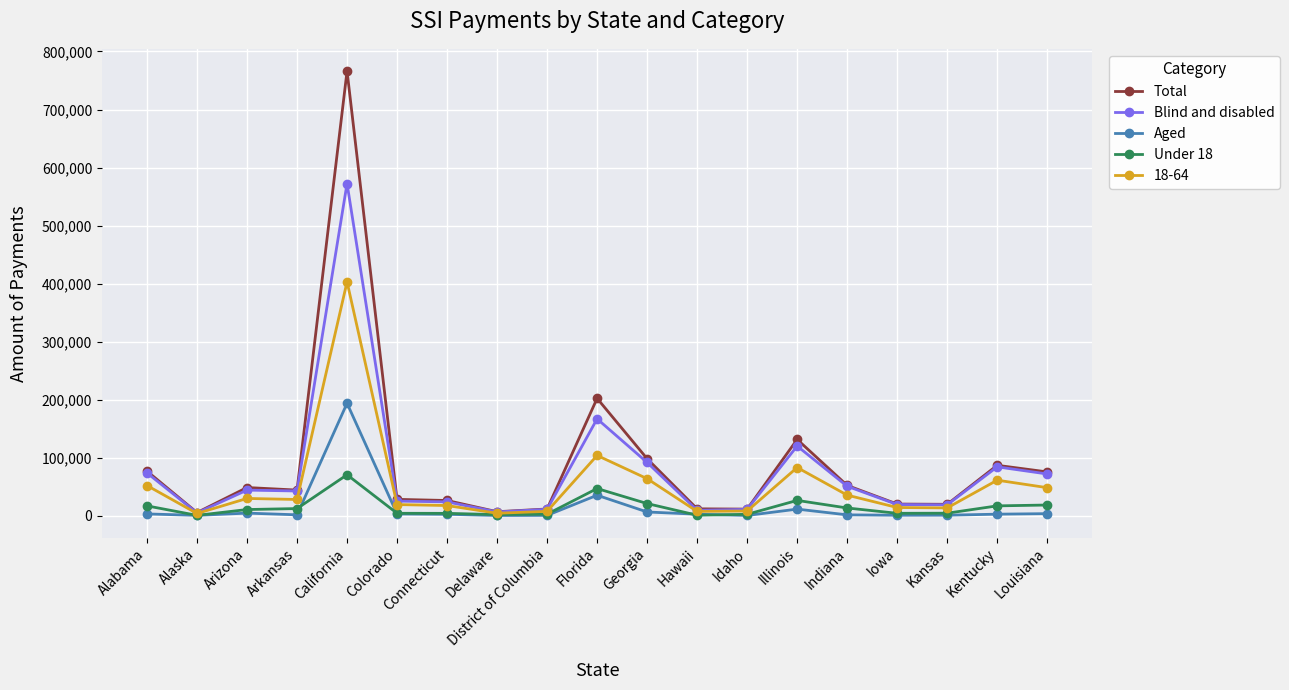

What position from the left is Colorado?

6